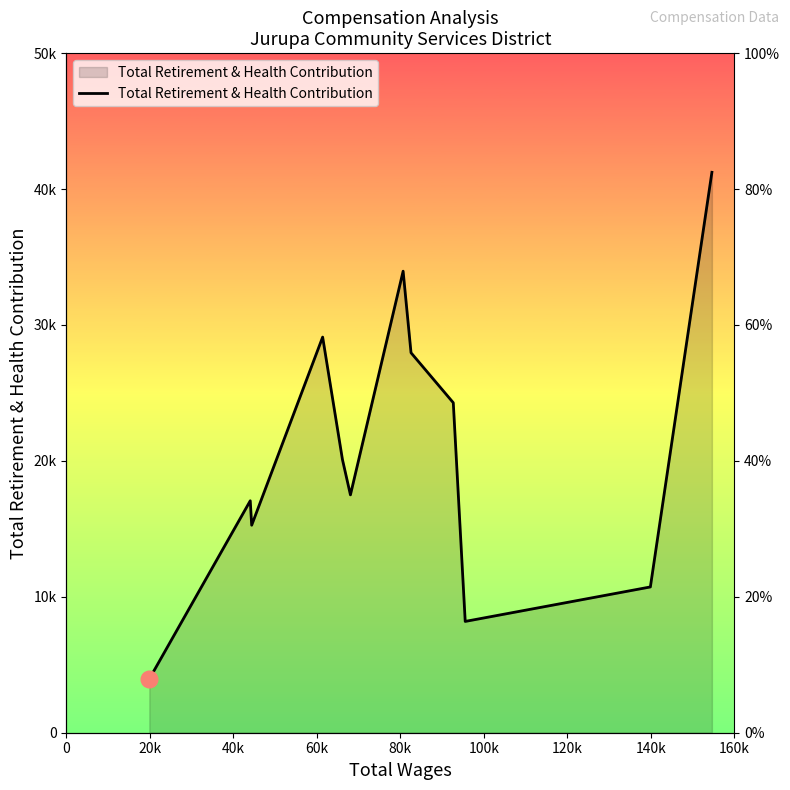

Reading left to right, extract all data points from this chart.

3956	17065	15267	29108	20100	17500	33957	27955	24279	8189	10725	41232